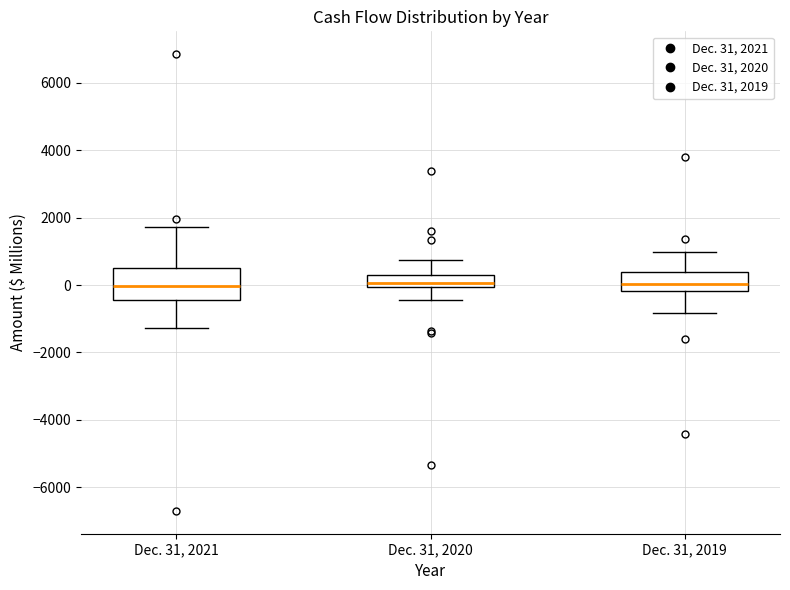

Where is the lower edge of the box for Dec. 31, 2021 on the y-axis? The values are not printed on the chart, so give them approximately, as read against the axis.

-400